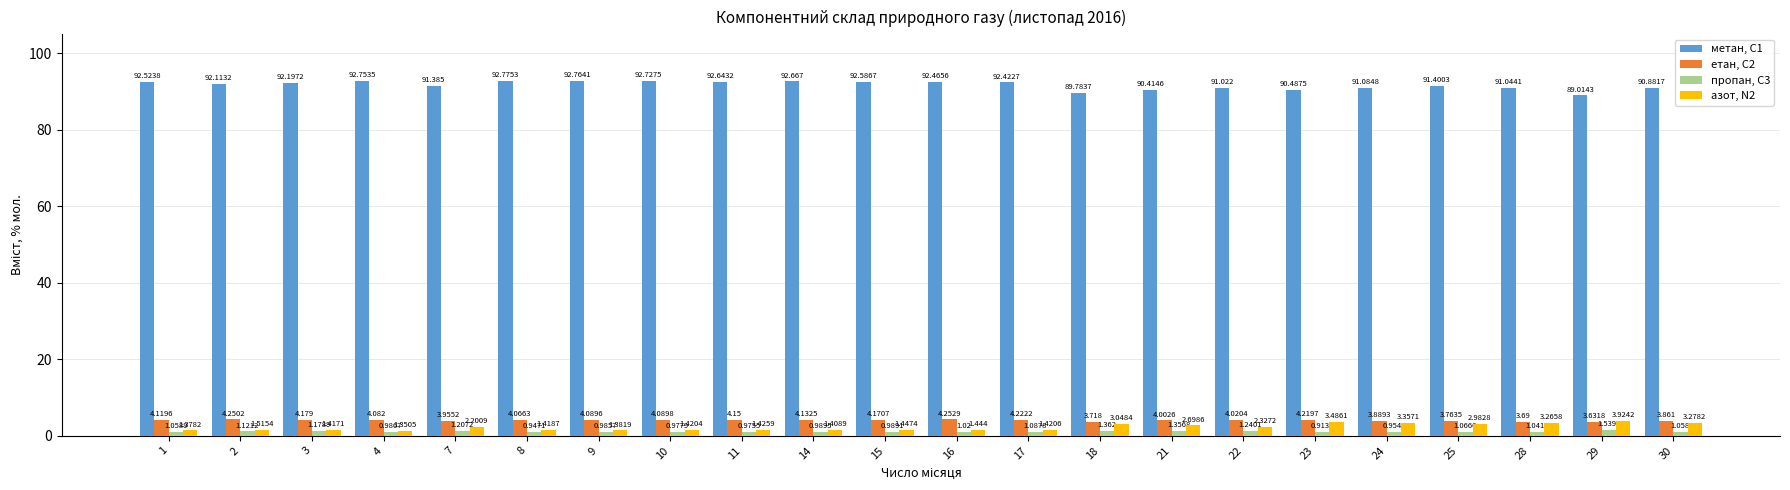

Is the value of пропан, С3 at 21 greater than the value of етан, С2 at 15?

No